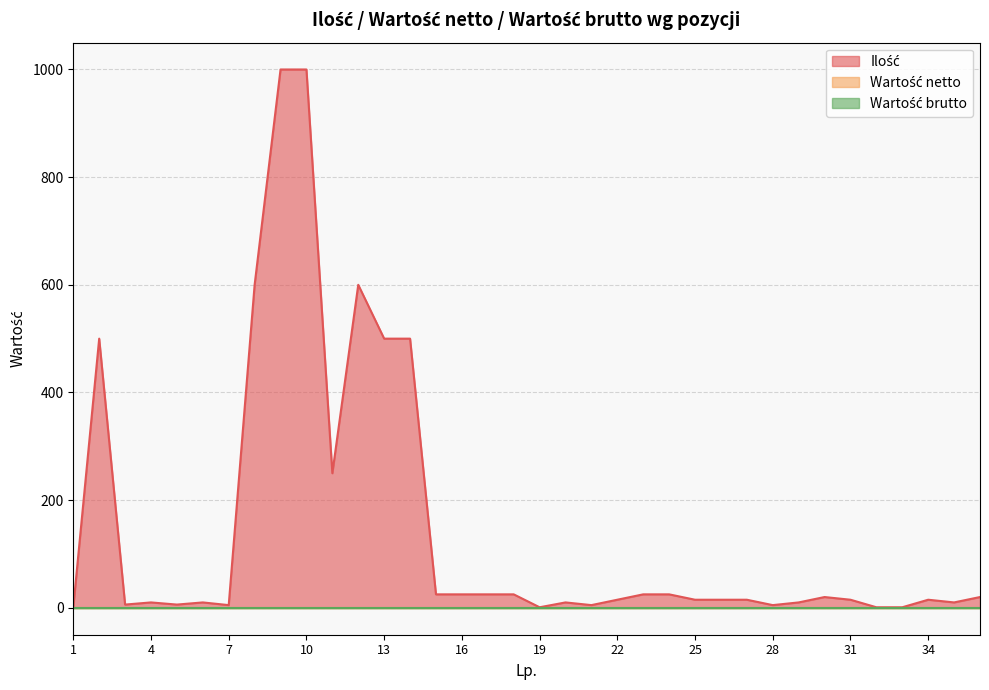

Which category has the highest value across all series?

9